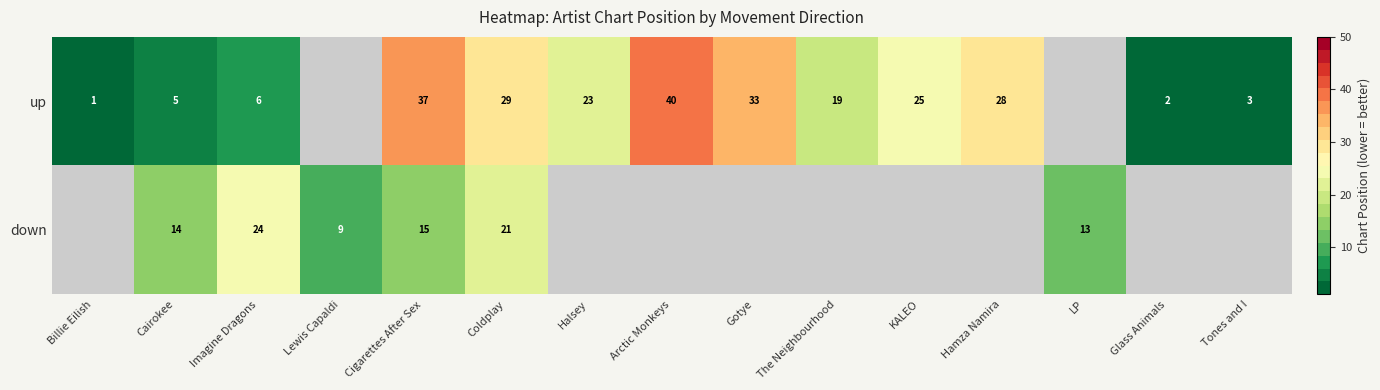

At how many categories does at least one series exceed 9?

11